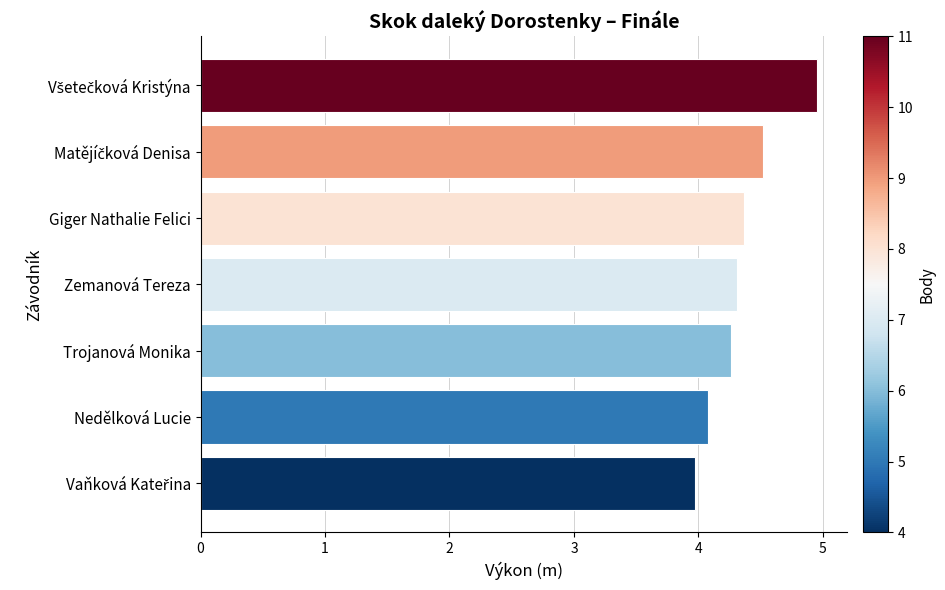

Reading bottom to top, list all the values displayed in this chart.

4.0	4.1	4.3	4.3	4.4	4.5	5.0